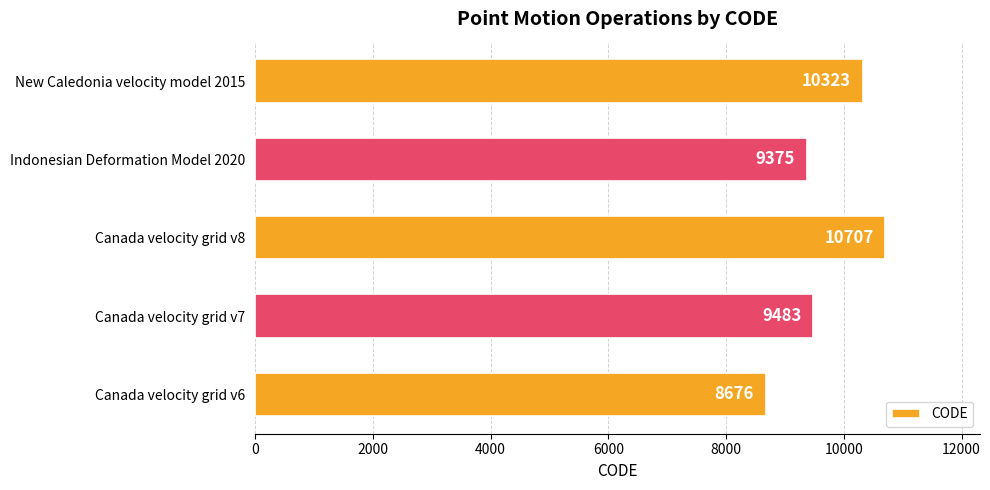

What is the difference between the maximum and second lowest values?

1332